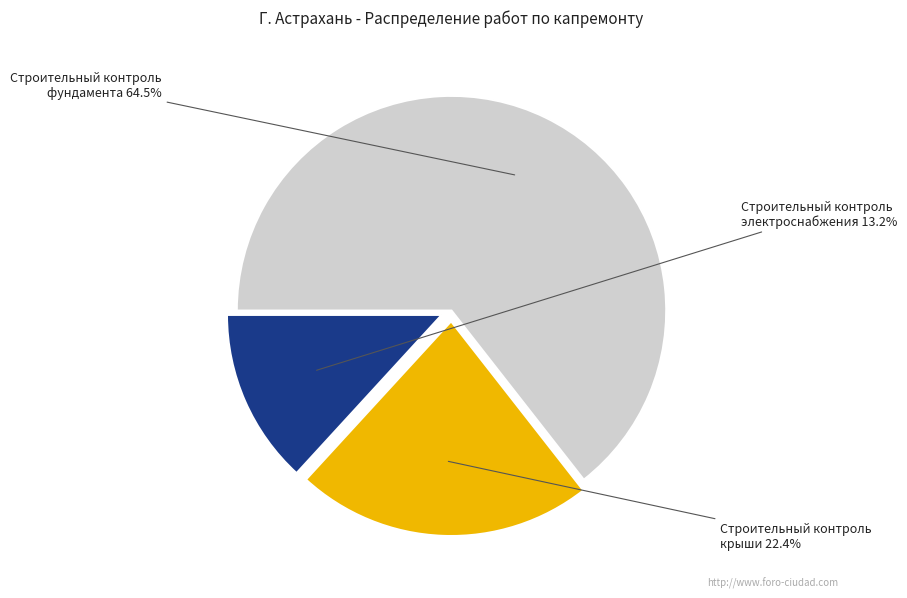

Is there any slice that represents more than half of the pie?

Yes